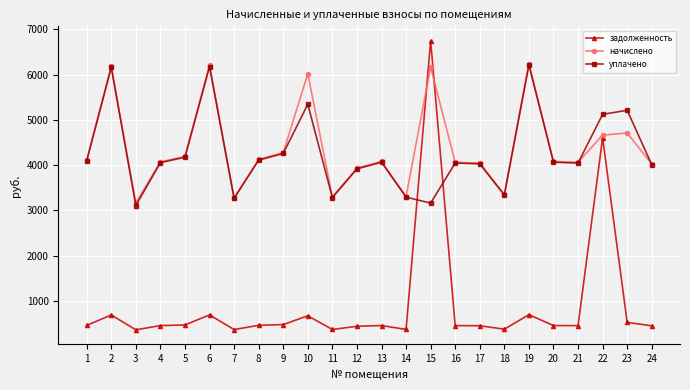

Which series has the largest total across all categories?

начислено